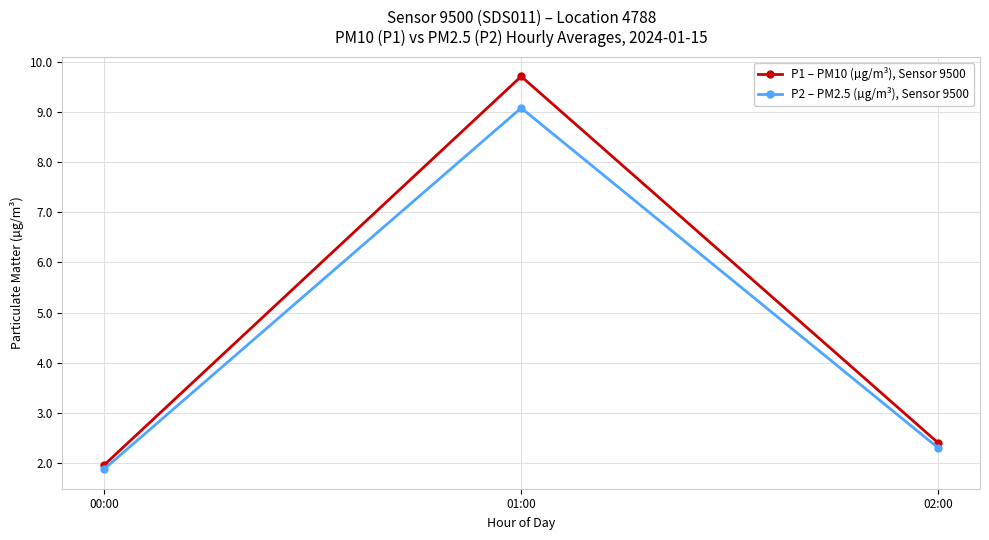

Is it true that P1 – PM10 (µg/m³), Sensor 9500 equals 5.3 at 01:00?

False